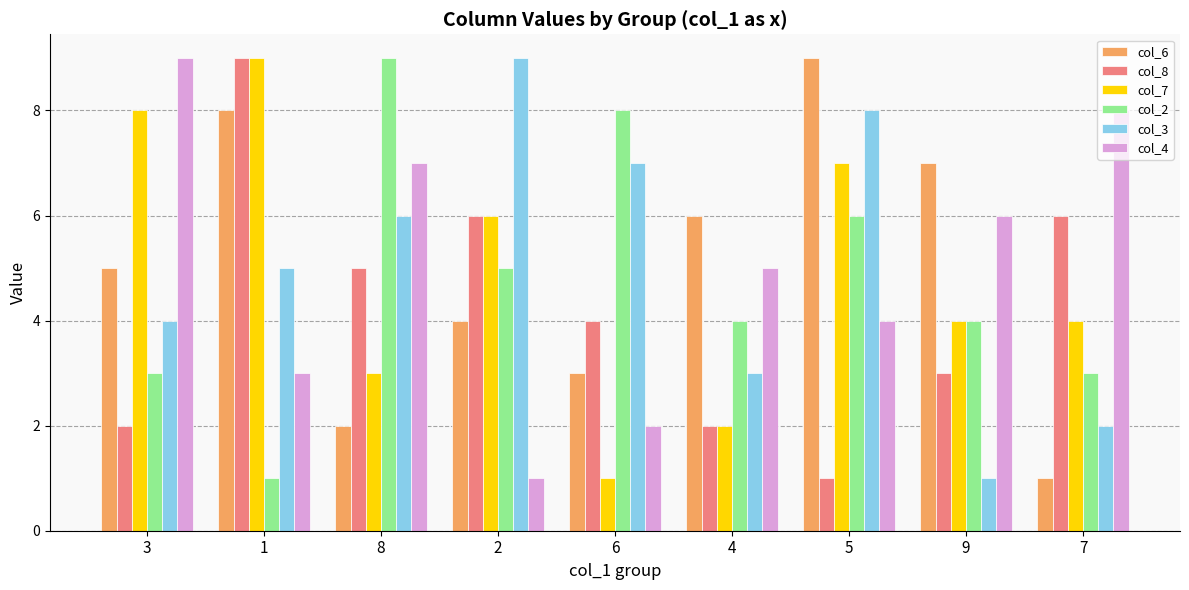

Which series changed the most between 3 and 4?

col_7